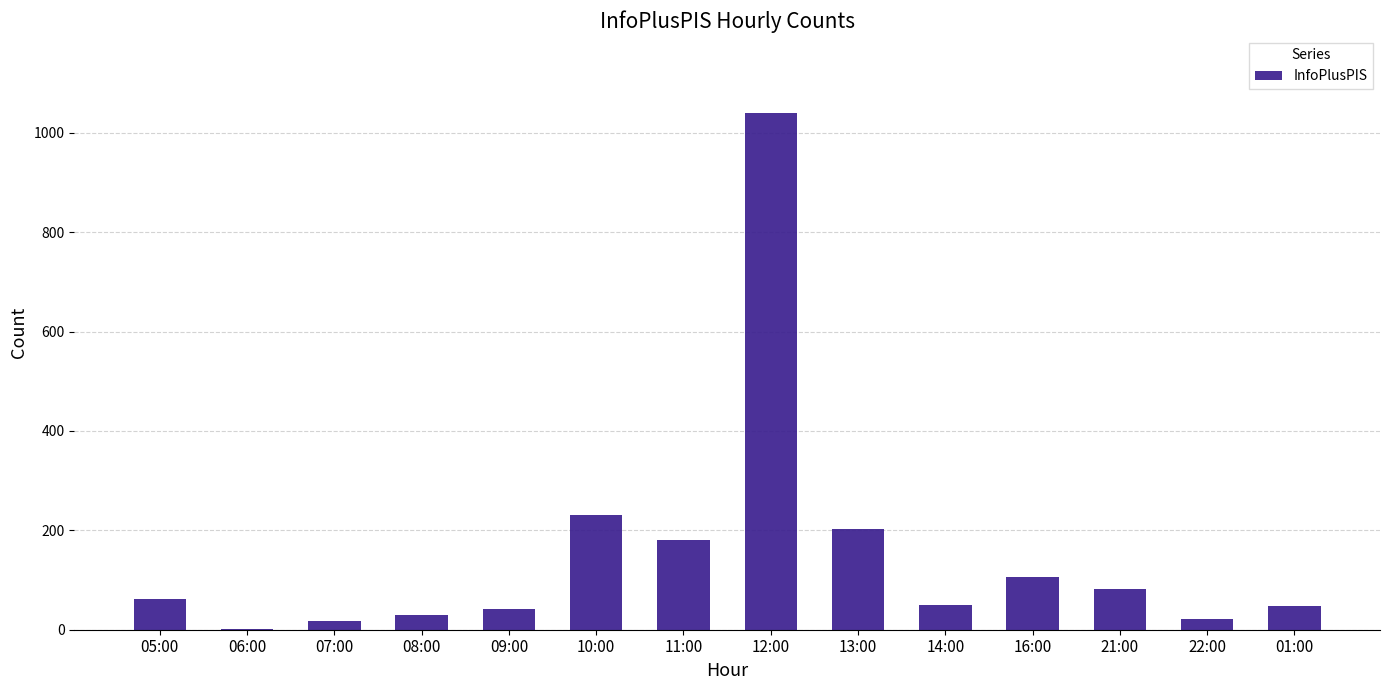

What is the change in value from 05:00 to 13:00?

+142